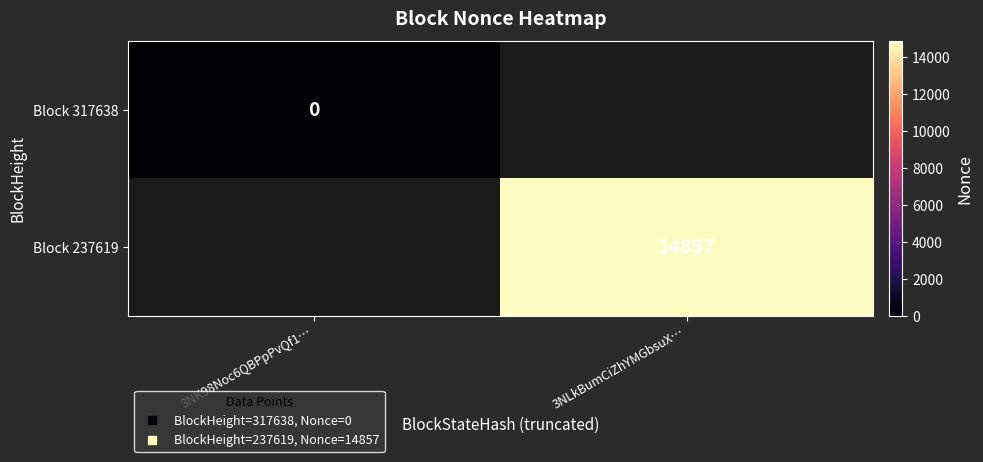

Which series has the widest spread of values?

Block 317638